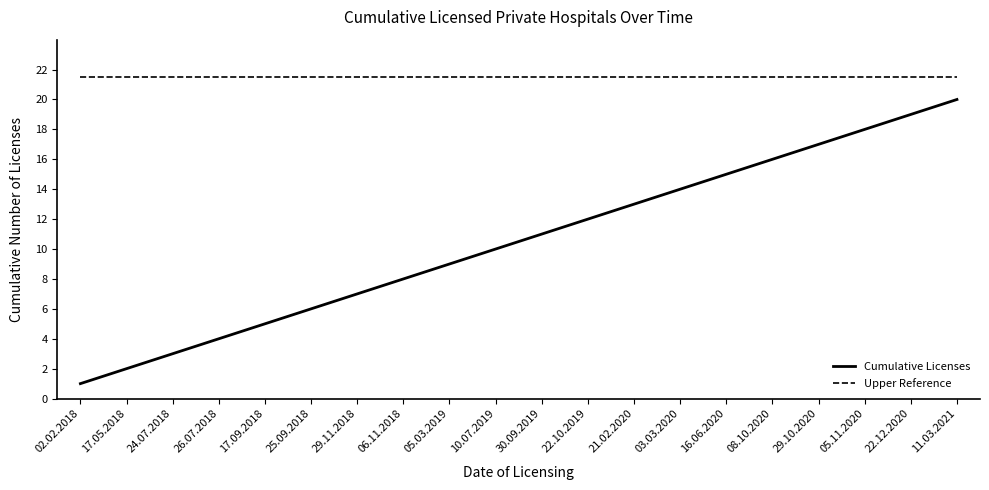

At 10.07.2019, list the series in order from smallest to largest.

Cumulative Licenses, Upper Reference